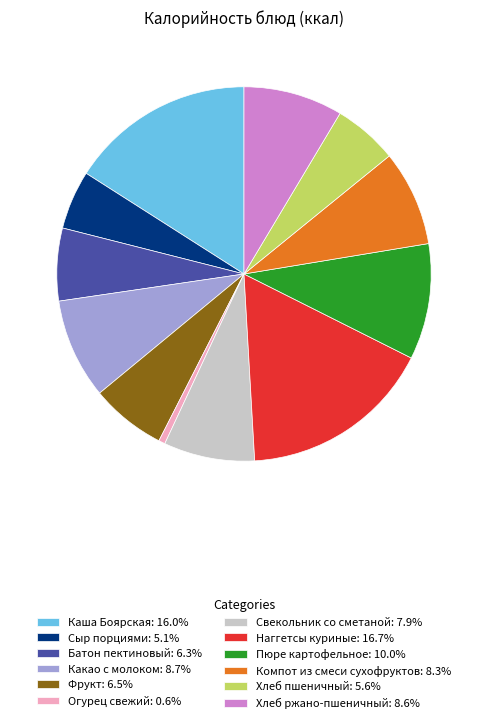

How many slices are in this pie chart?

12